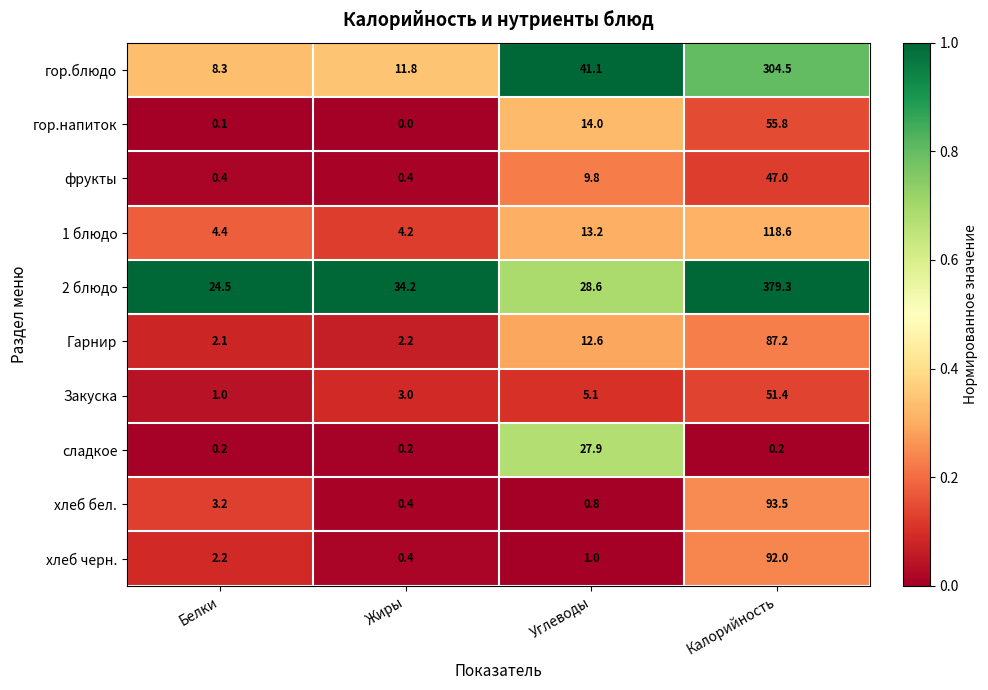

What is the highest value of the хлеб черн. series?

92.0